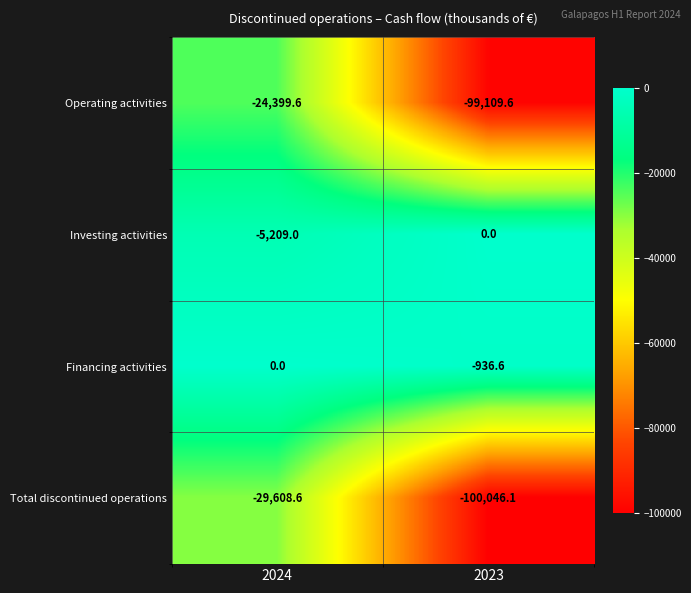

Reading right to left, list all the values displayed in this chart.

Operating activities: -99109.6	-24399.6
Investing activities: 0.0	-5209.0
Financing activities: -936.6	0.0
Total discontinued operations: -100046.1	-29608.6